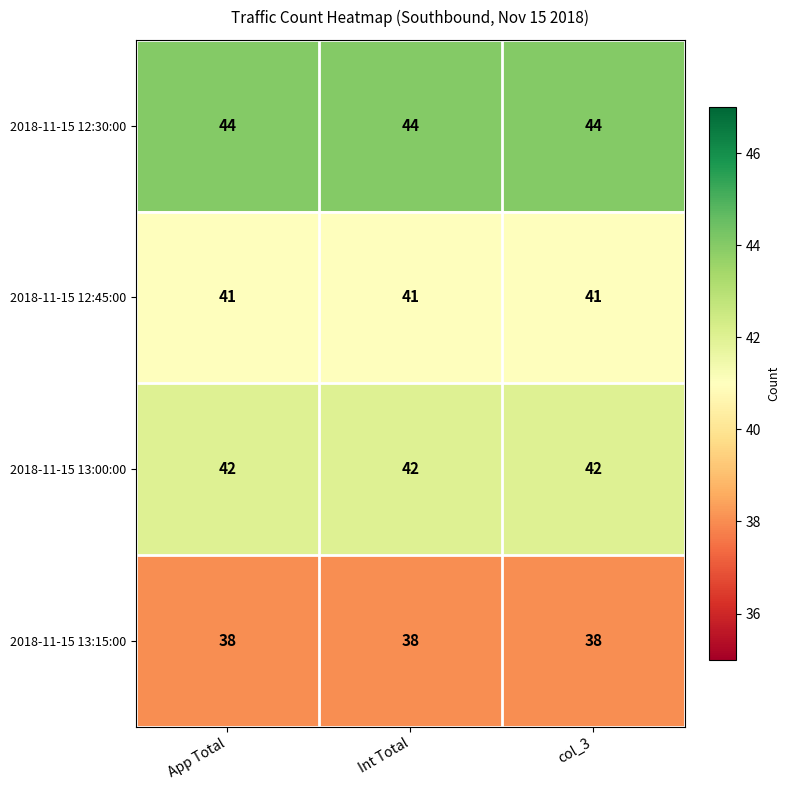

What is the minimum value shown in the chart?

38